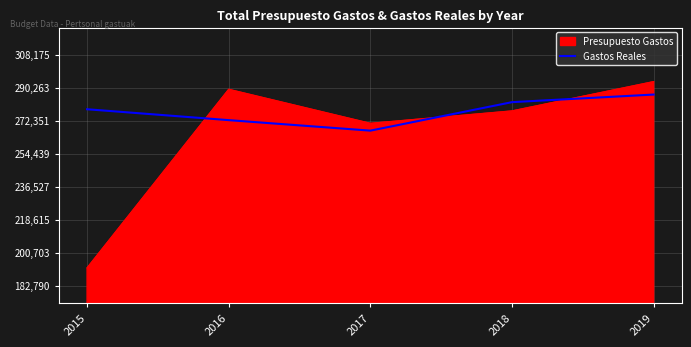

Rank the series at 2019 from lowest to highest value.

Gastos Reales, Presupuesto Gastos